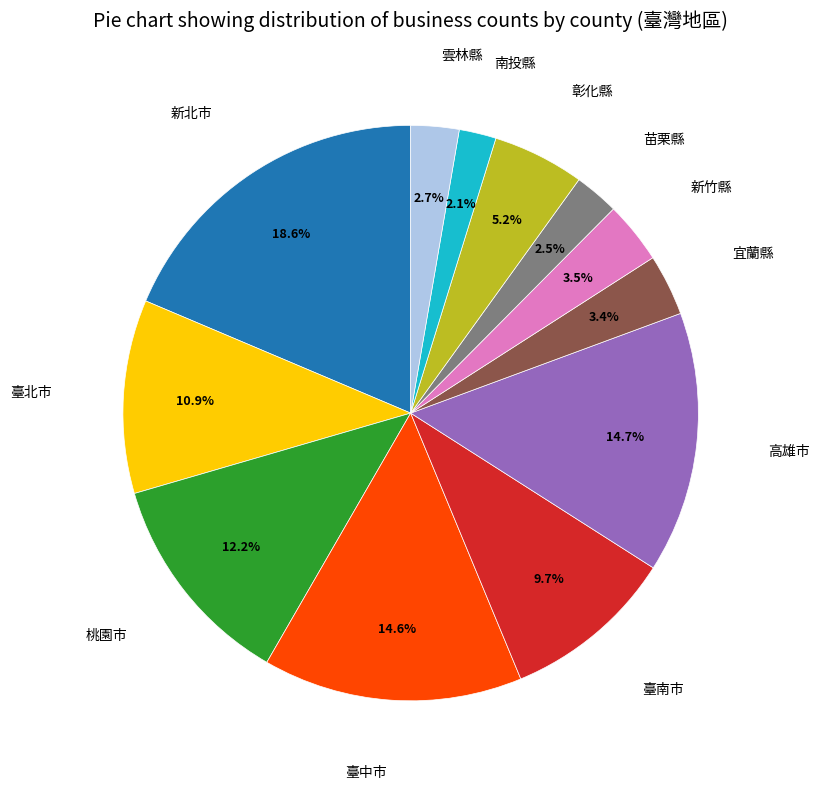

Is there any slice that represents more than half of the pie?

No